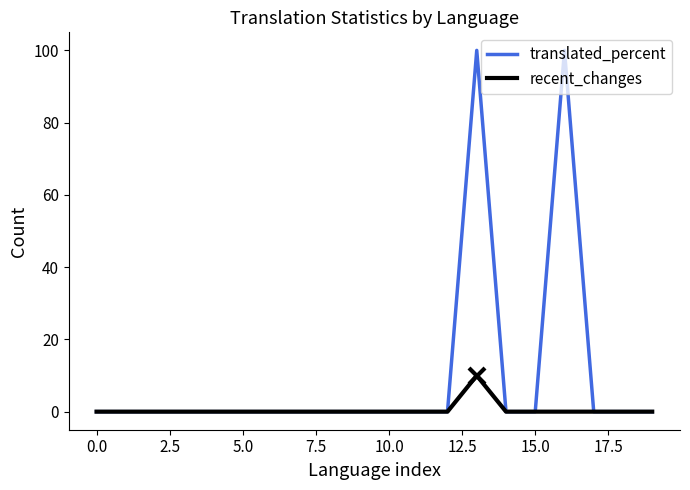

Rank the series by their maximum value, from lowest to highest.

recent_changes, translated_percent